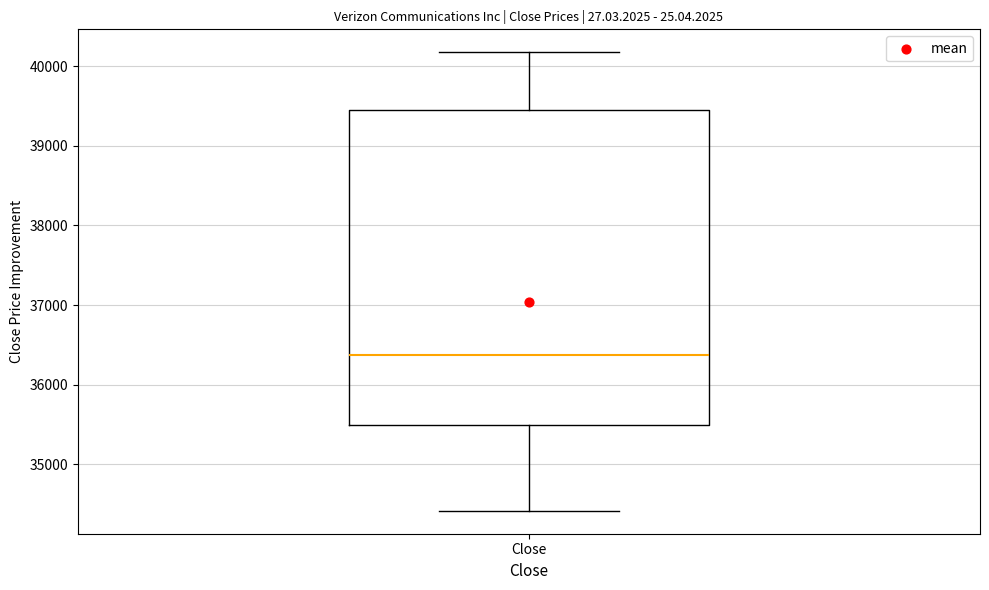

Transcribe this box plot: give where the median line is, the range the box spans, and where the two whiskers end, as read against the y-axis. The values are not printed on the chart, so give them approximately, as read against the axis.

median 36400, box 35500 to 39500, whiskers 34400 to 40200